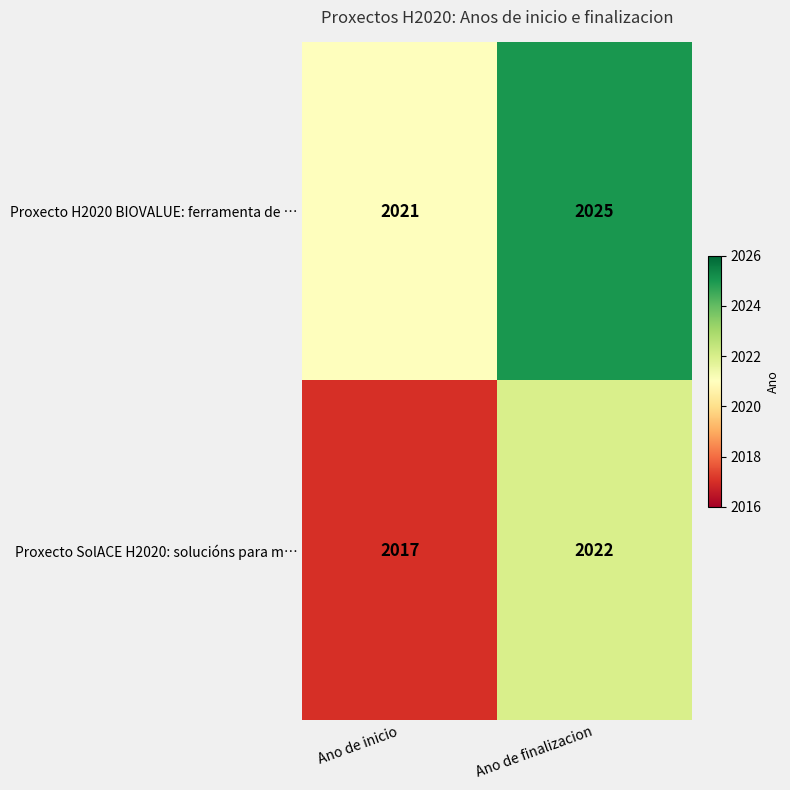

Rank the series by their maximum value, from highest to lowest.

Proxecto H2020 BIOVALUE: ferramenta de …, Proxecto SolACE H2020: solucións para m…